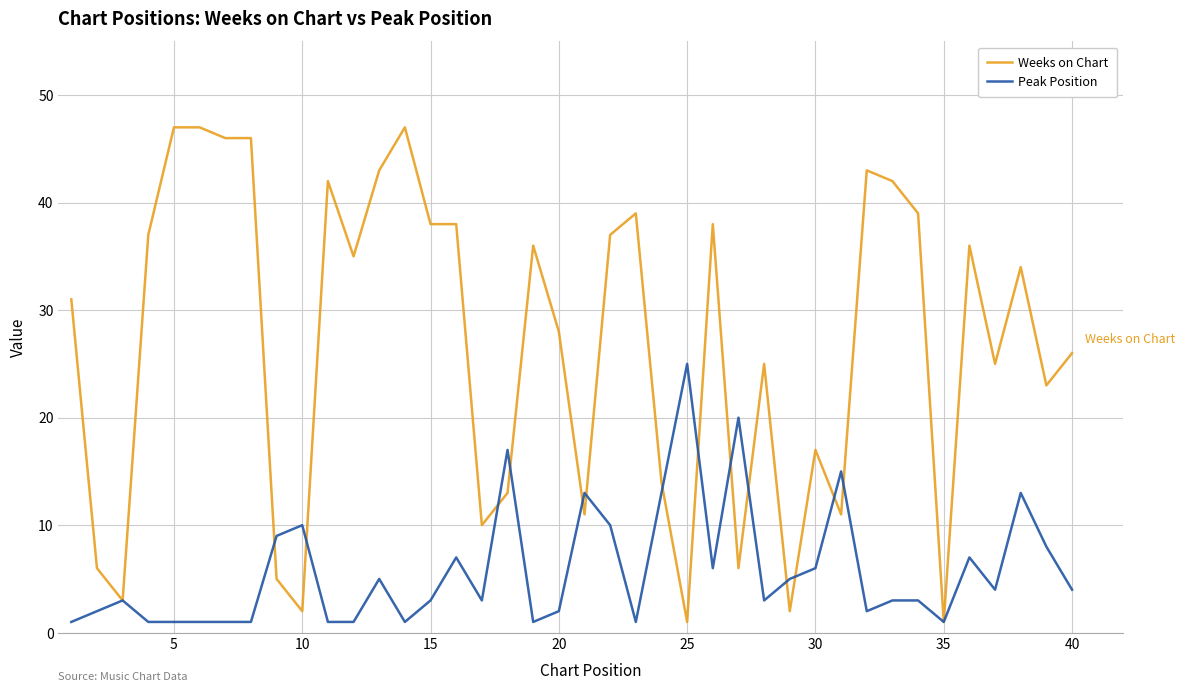

Which series has the largest total across all categories?

Weeks on Chart